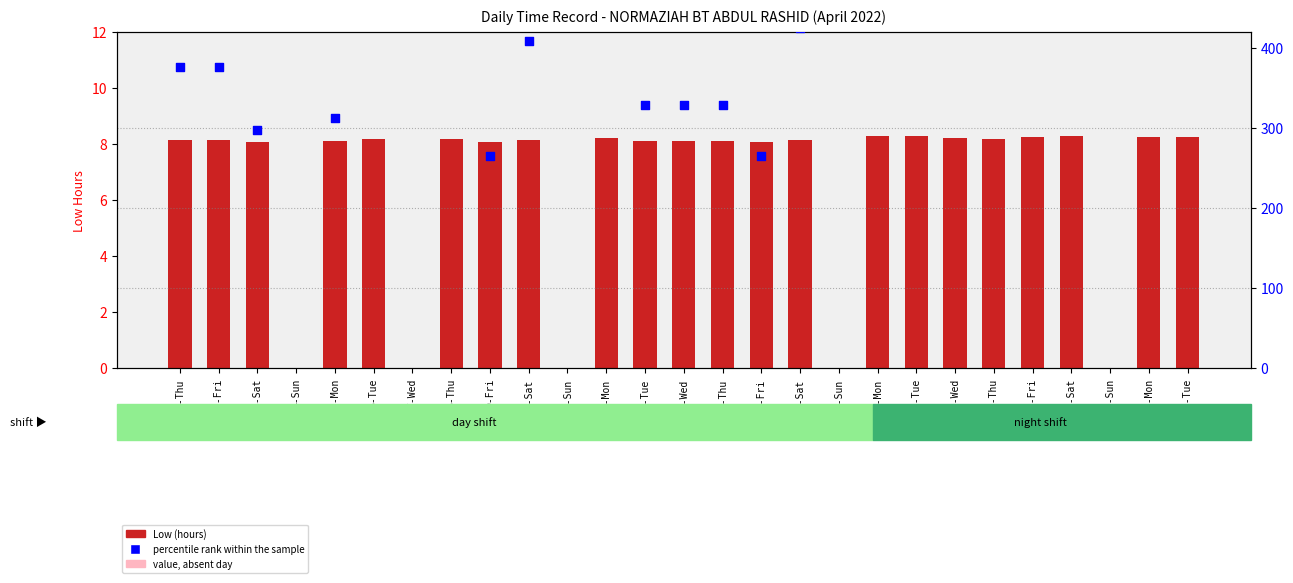

Is the value of Low (hours) at 3-Sat greater than the value of percentile rank within the sample at 12-Mon?

No